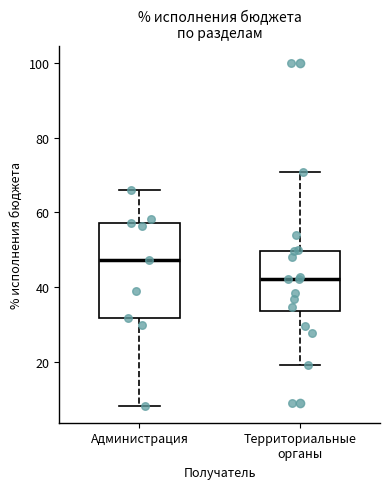

Which box has the lowest median line?

Территориальные органы